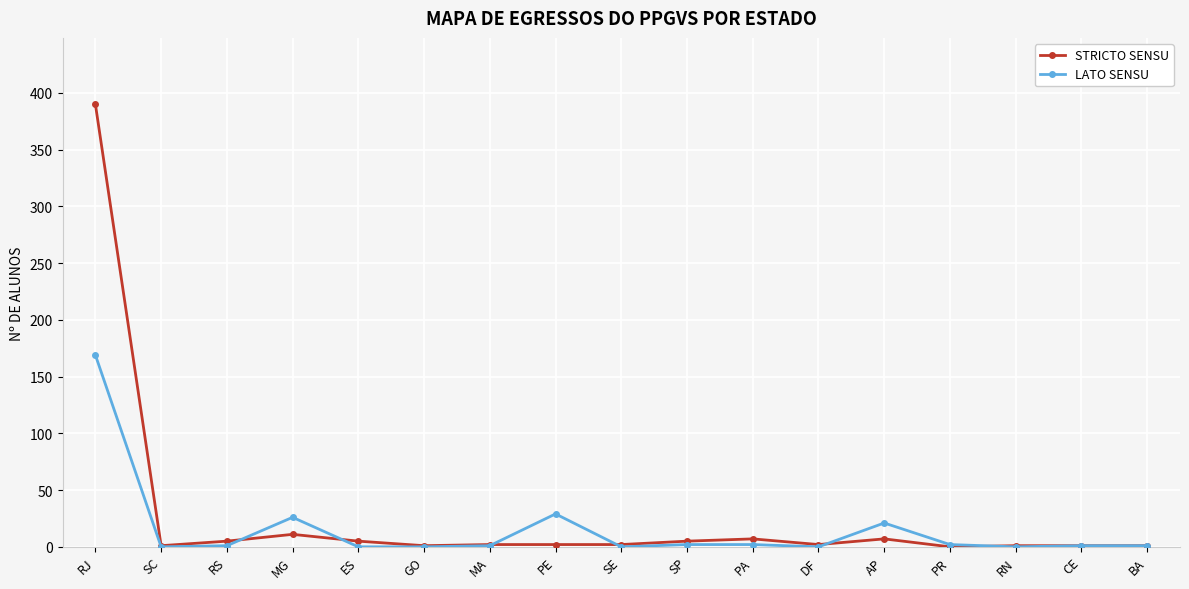

Which series has the largest range (max minus min)?

STRICTO SENSU